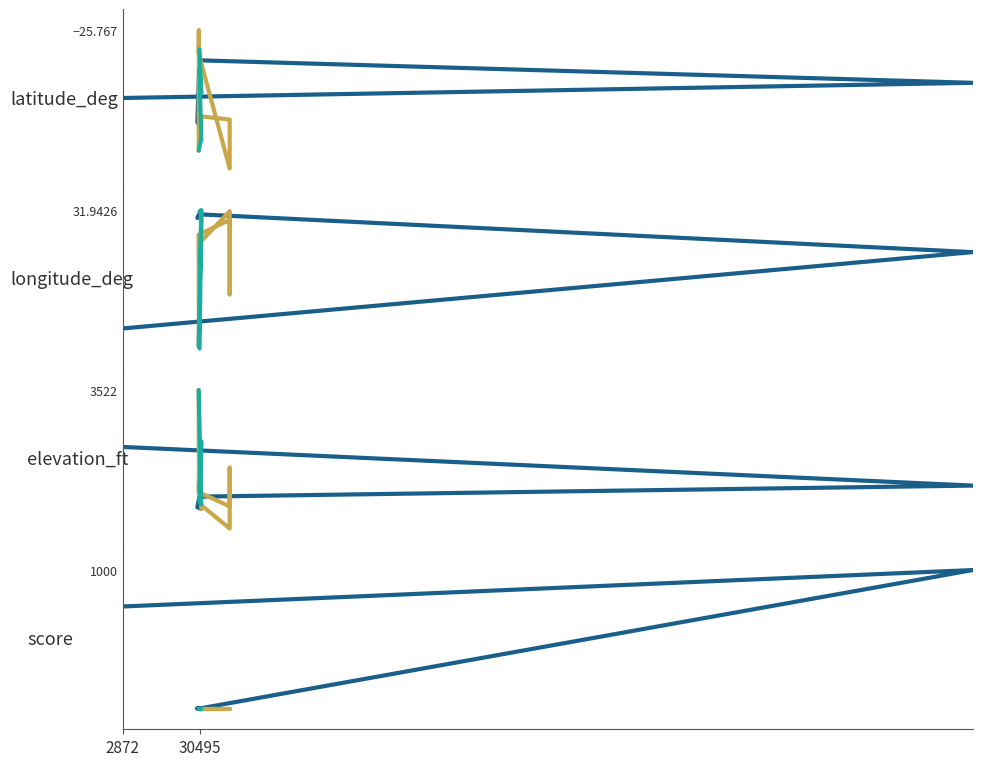

Reading left to right, extract all data points from this chart.

-26.5	-26.4	-26.1	-26.8	-26.9